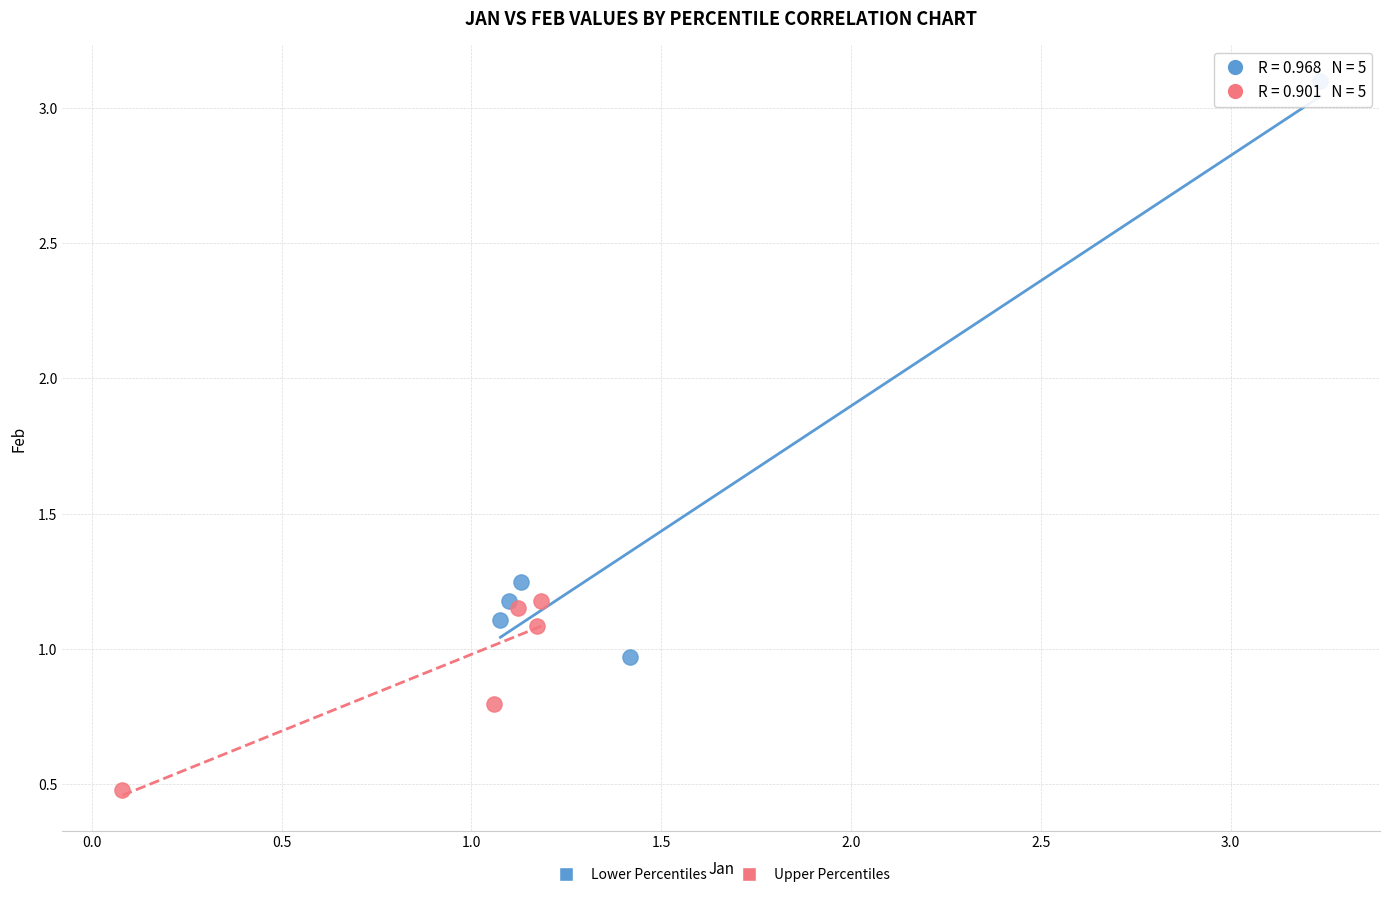

Which series contains the lowest Y value?

Upper Percentiles